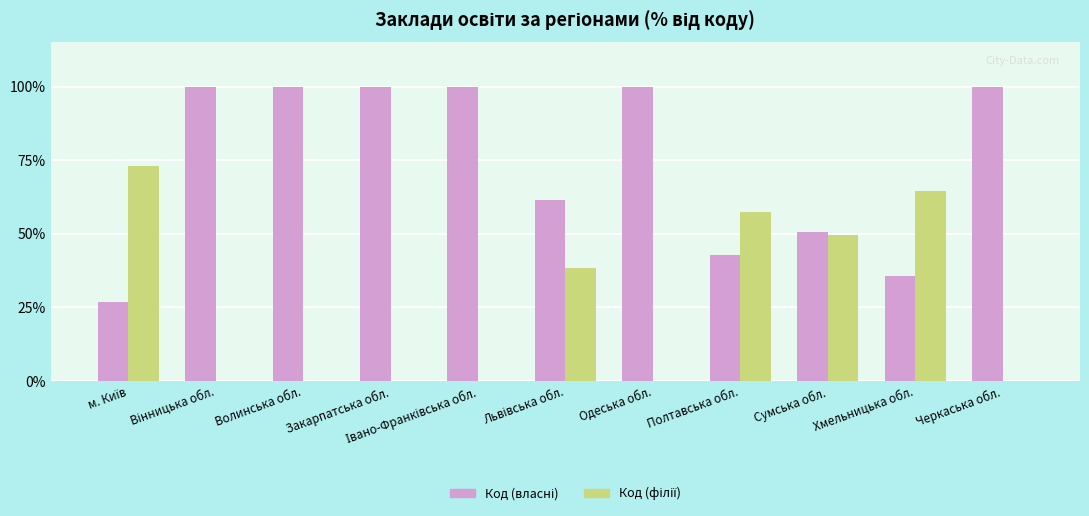

What is the greatest value displayed?

100.0